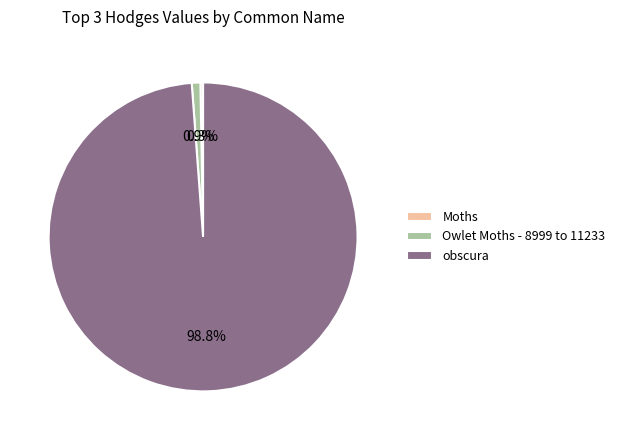

Which slice is the smallest?

Moths